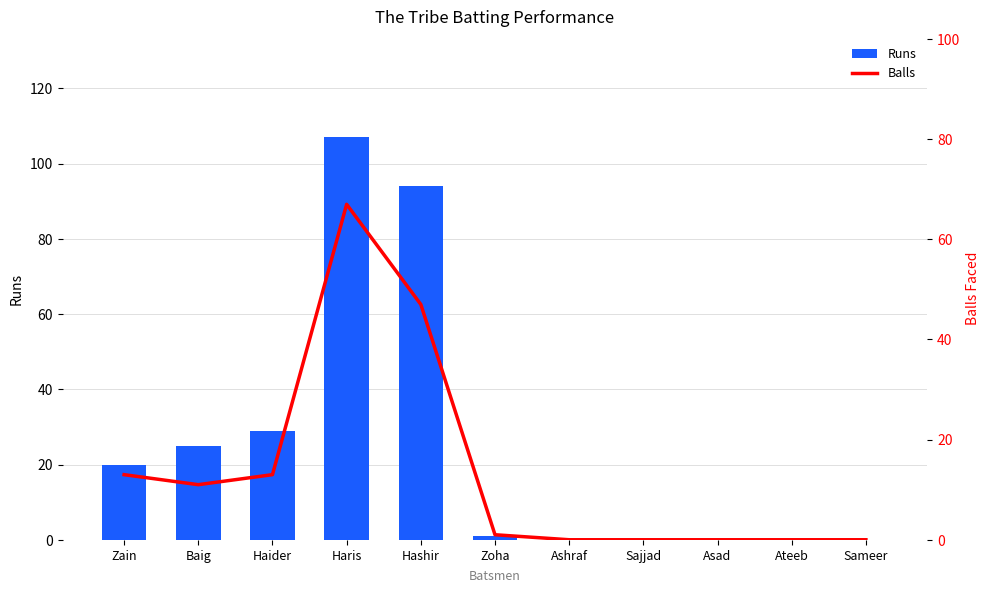

Which has a higher value, Asad or Haris?

Haris